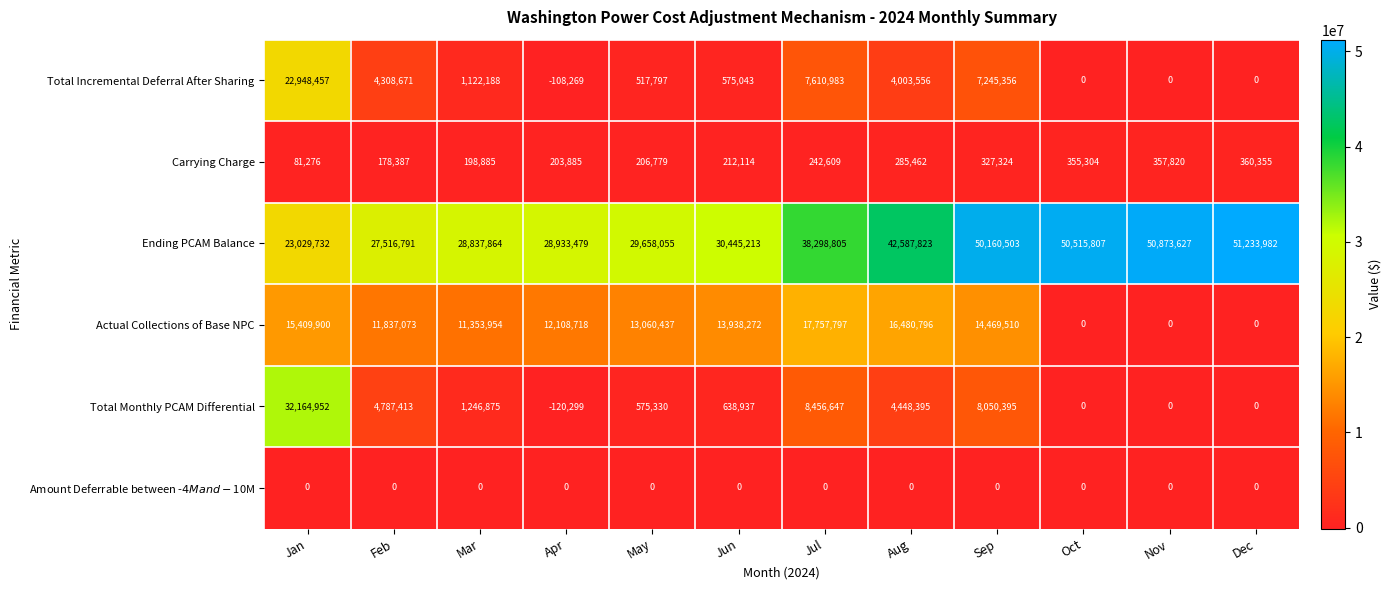

What is the average value of the Ending PCAM Balance series?

37674307